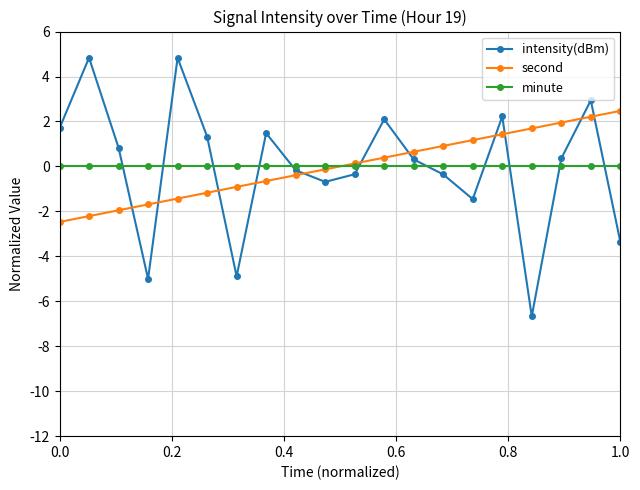

Which series has the widest spread of values?

intensity(dBm)